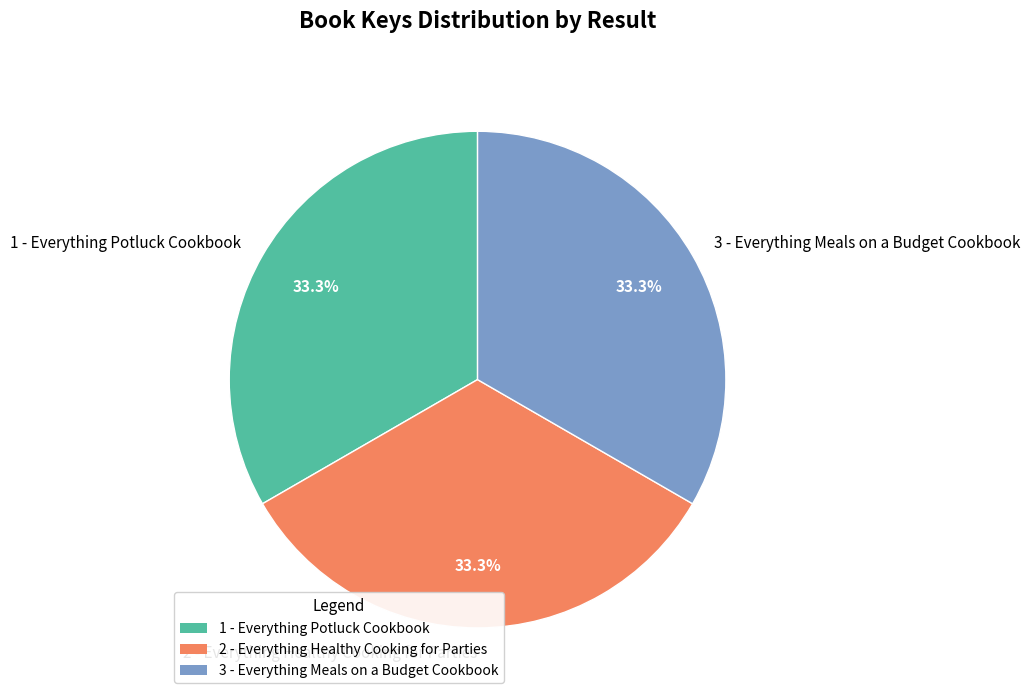

What is the total percentage of 1 - Everything Potluck Cookbook and 2 - Everything Healthy Cooking for Parties?

66.7%